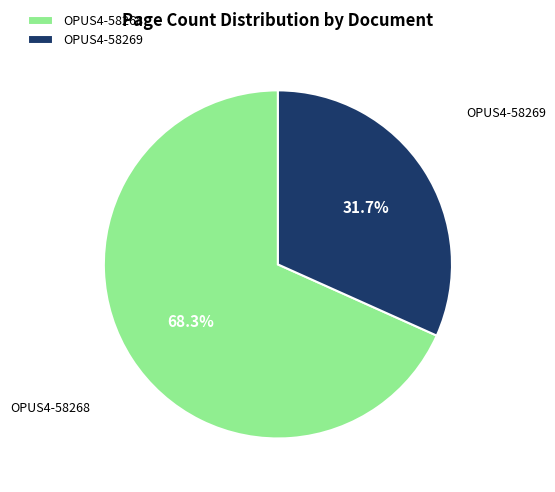

Rank the categories by value from lowest to highest.

OPUS4-58269, OPUS4-58268